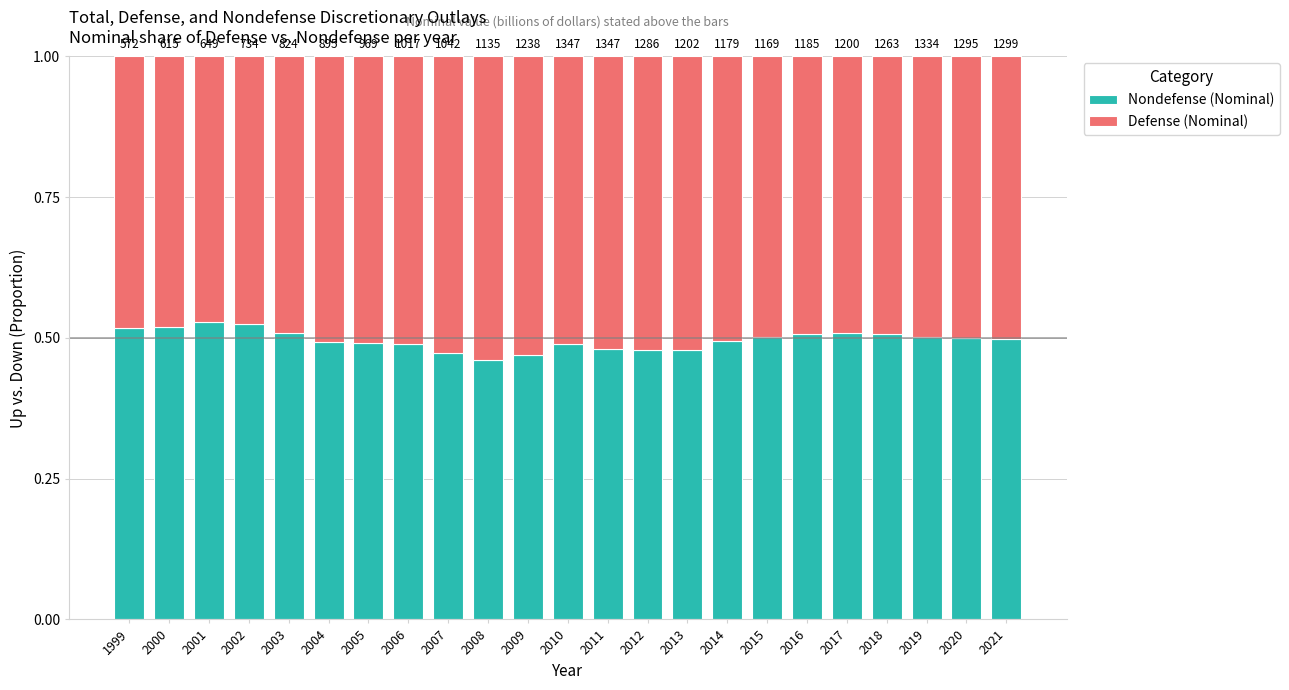

What is the sum of all Nondefense (Nominal) values?

11.4